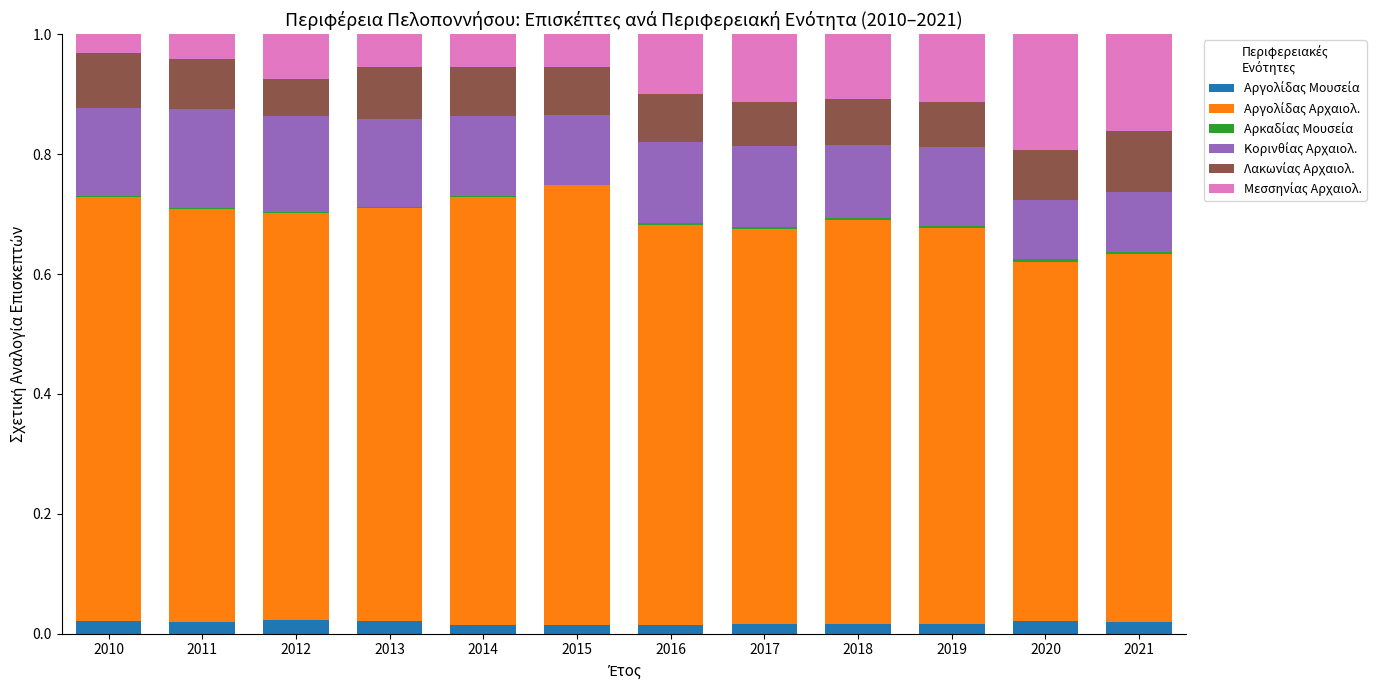

At which category is the sum across all series the highest?

2010